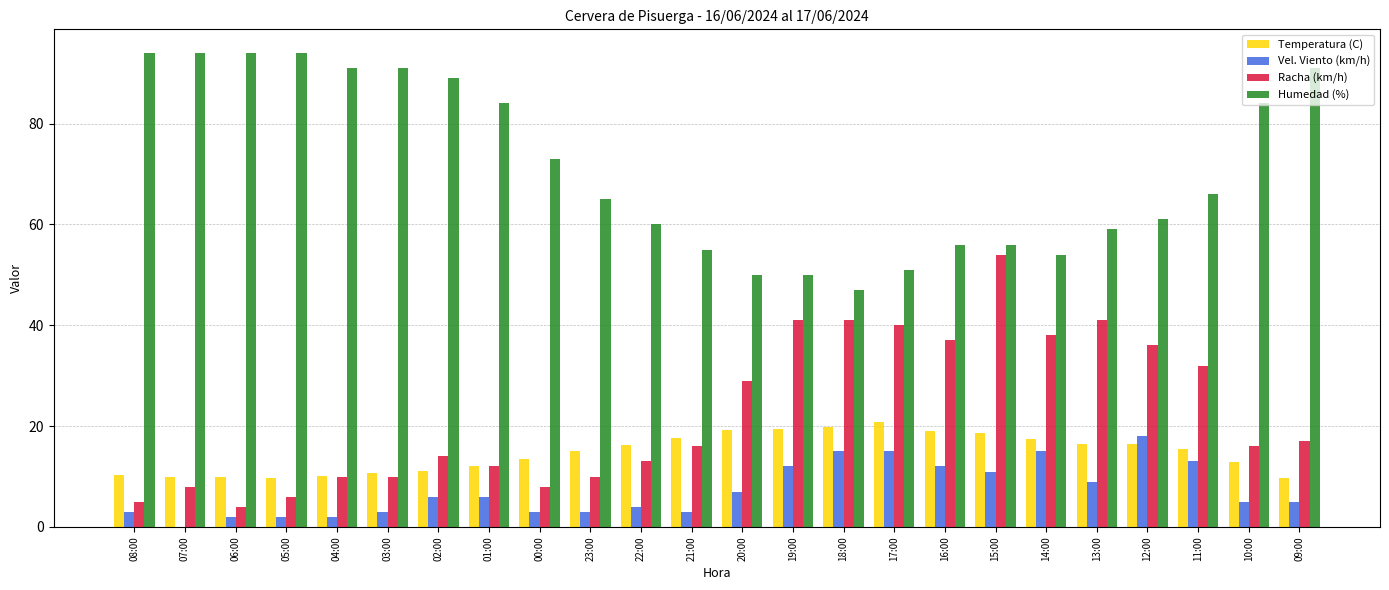

What is the sum of the Vel. Viento (km/h) values at 01:00 and 09:00?

11.0